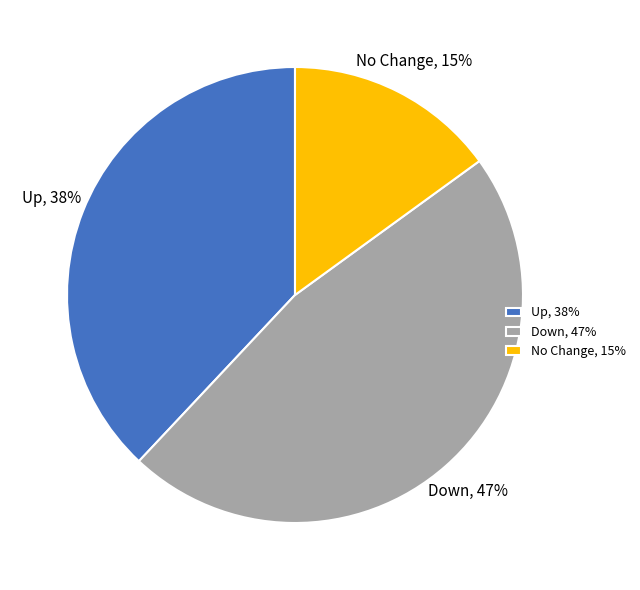

Approximately how many times larger is the value at Up compared to No Change?

2.5